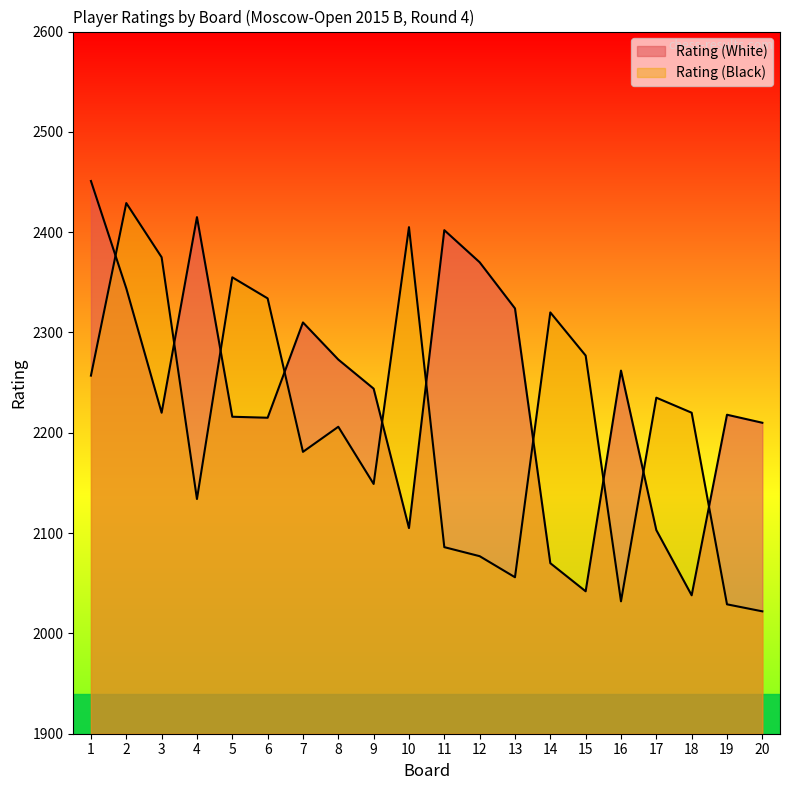

The Rating (White) series shows 2215 at 6. True or false?

True